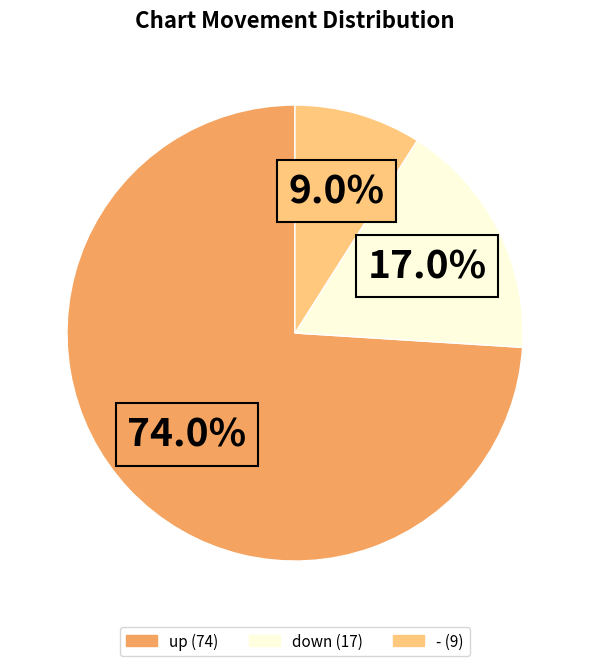

Combined, do up and - account for over 50%?

Yes